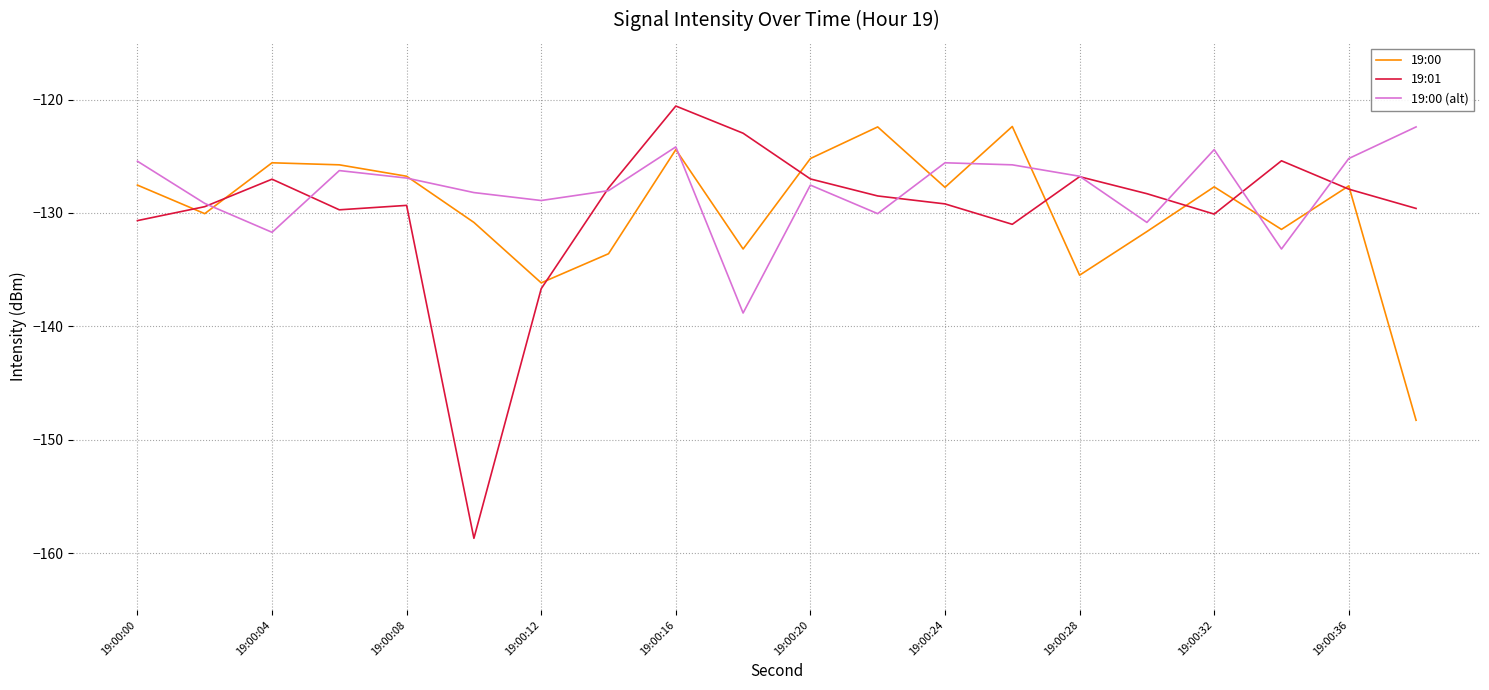

Which series has the widest spread of values?

19:01